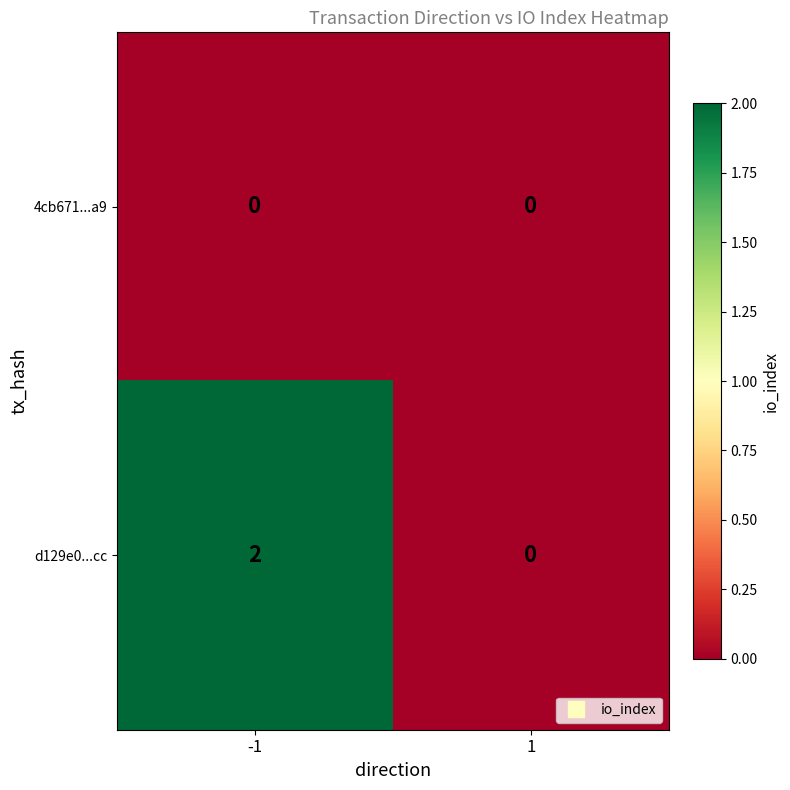

Rank the series by their average value, from highest to lowest.

d129e0...cc, 4cb671...a9